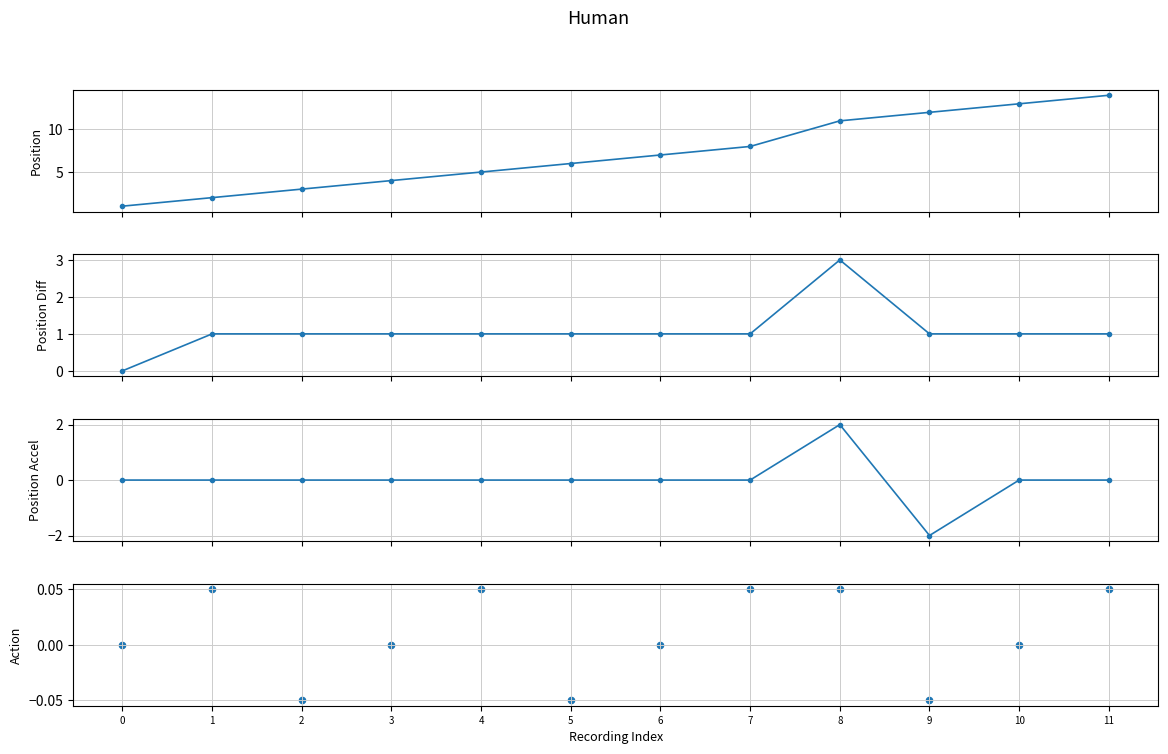

At how many categories does at least one series exceed 6?

6